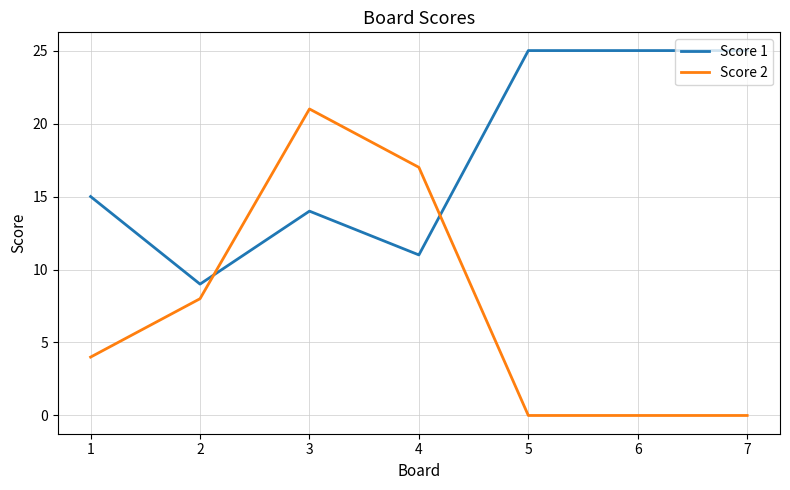

The Score 1 series shows 25 at 6. True or false?

True